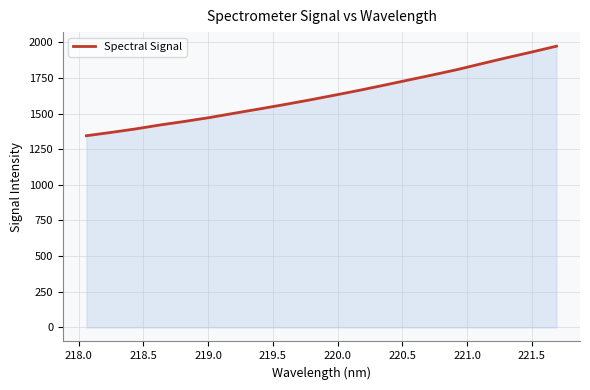

What is the greatest value displayed?

1972.9